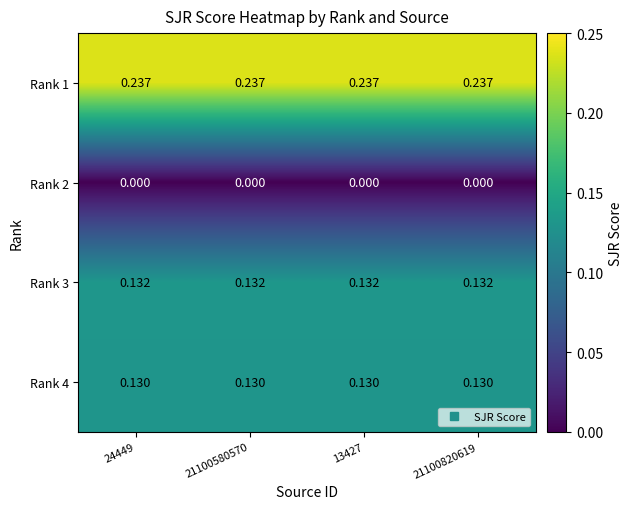

What is the total value across all series at 13427?

0.5